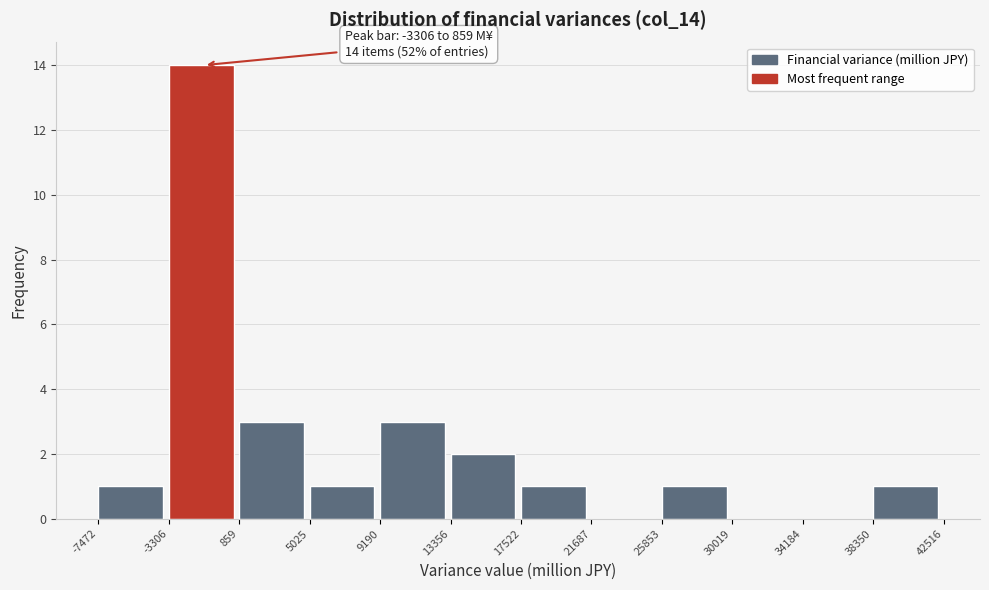

Over which range of the x-axis is the bar tallest?

-3306 to 859